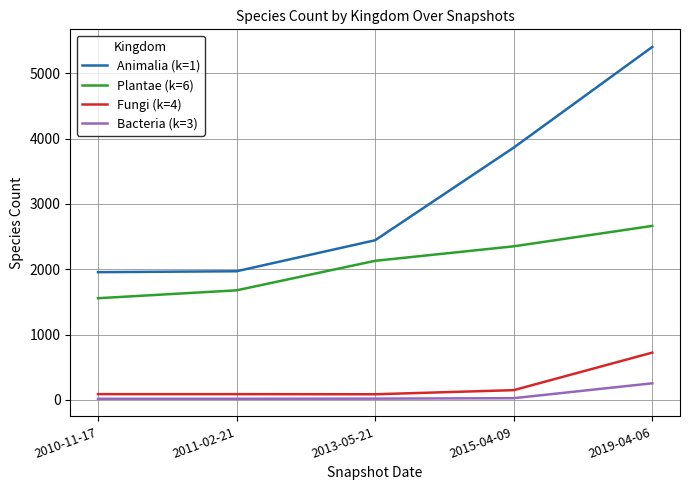

What value does the Bacteria (k=3) series have at 2010-11-17?

16